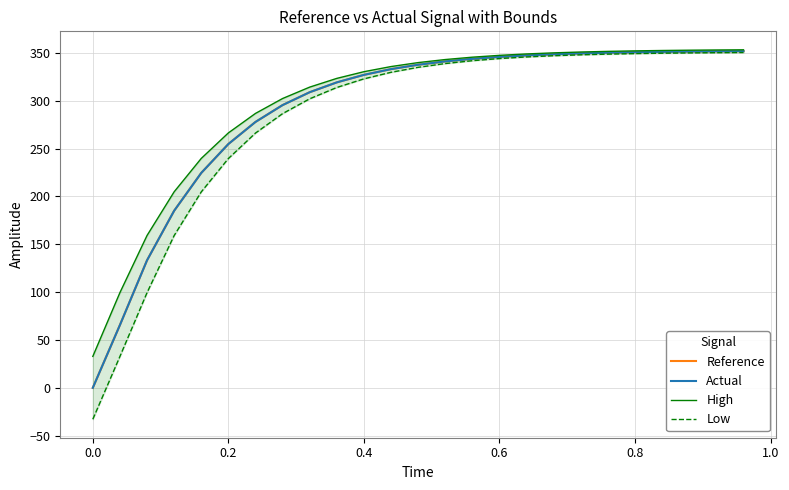

What are all the series names shown in the legend?

Reference, Actual, High, Low